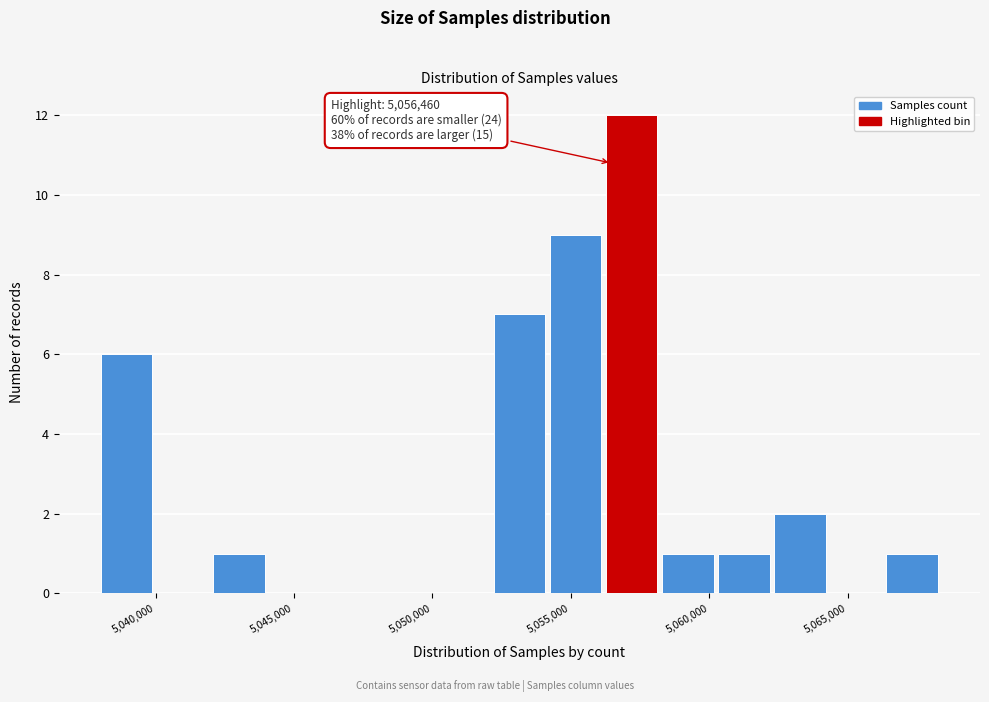

Over which range of the x-axis is the bar tallest?

5056500 to 5058500